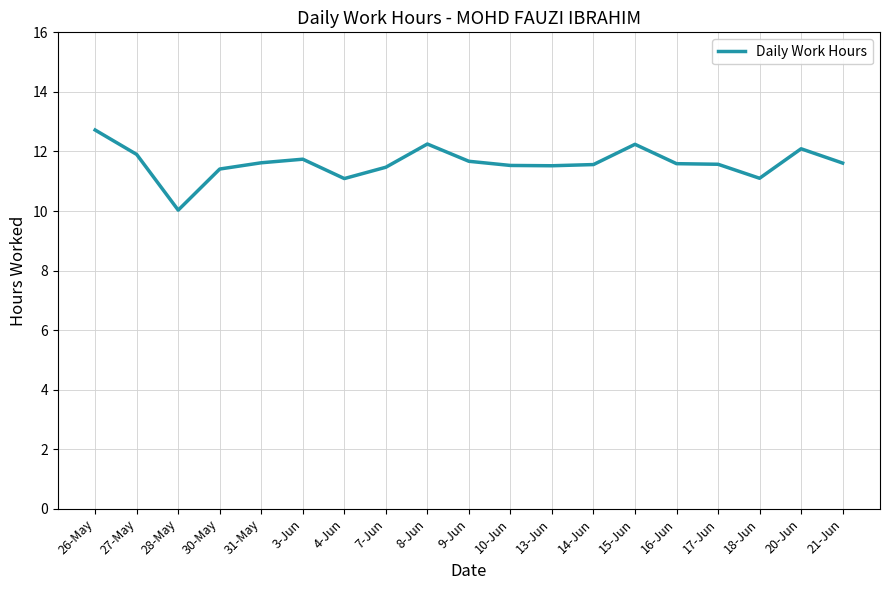

What is the change in value from 17-Jun to 20-Jun?

+0.5